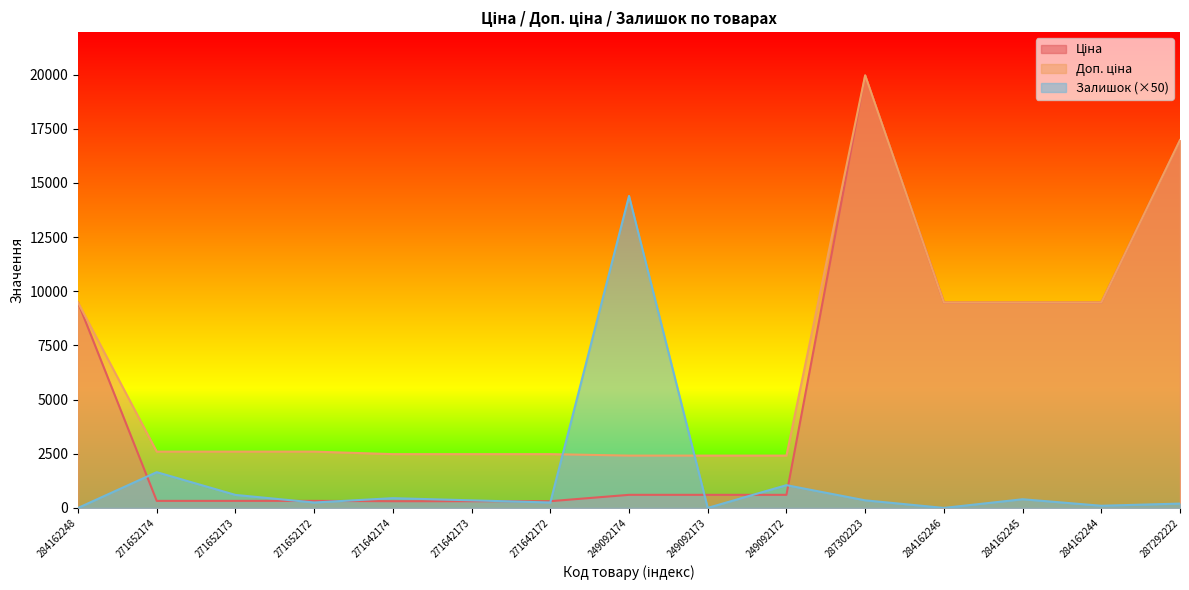

What is the spread (max minus min) of values at 287292222?

16776.3